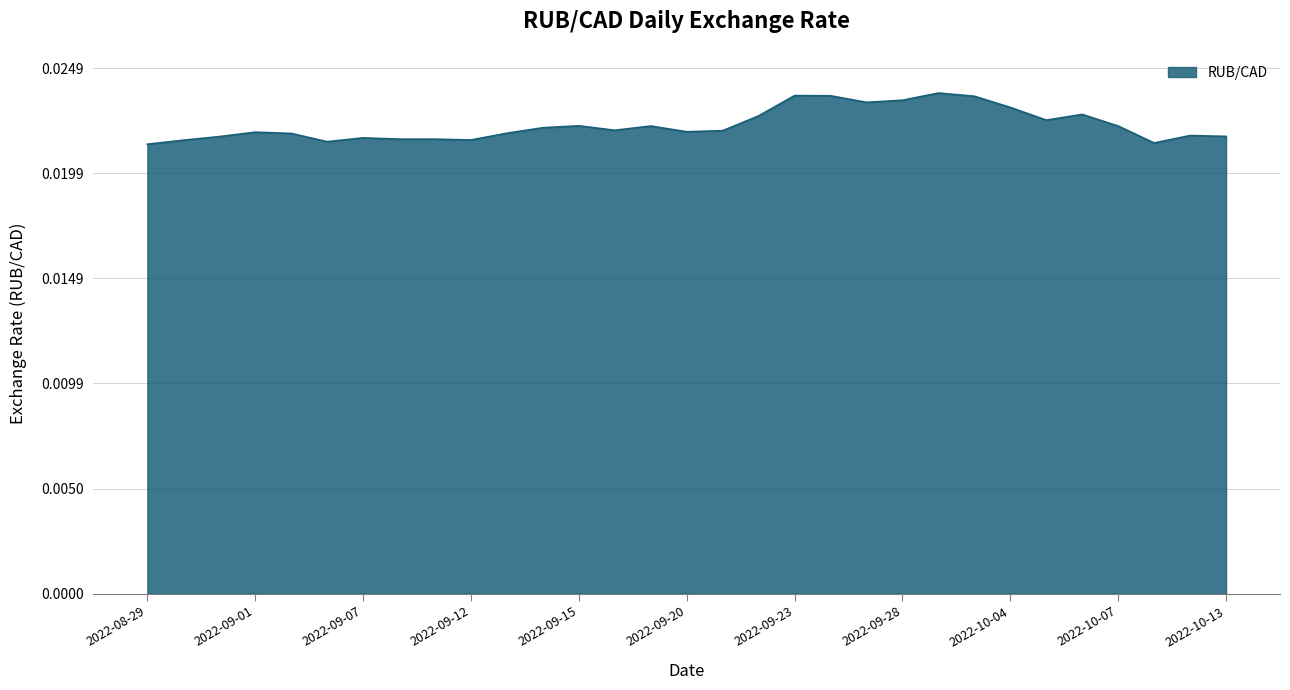

How many points are higher than both their immediate neighbors (excluding endpoints)?

8